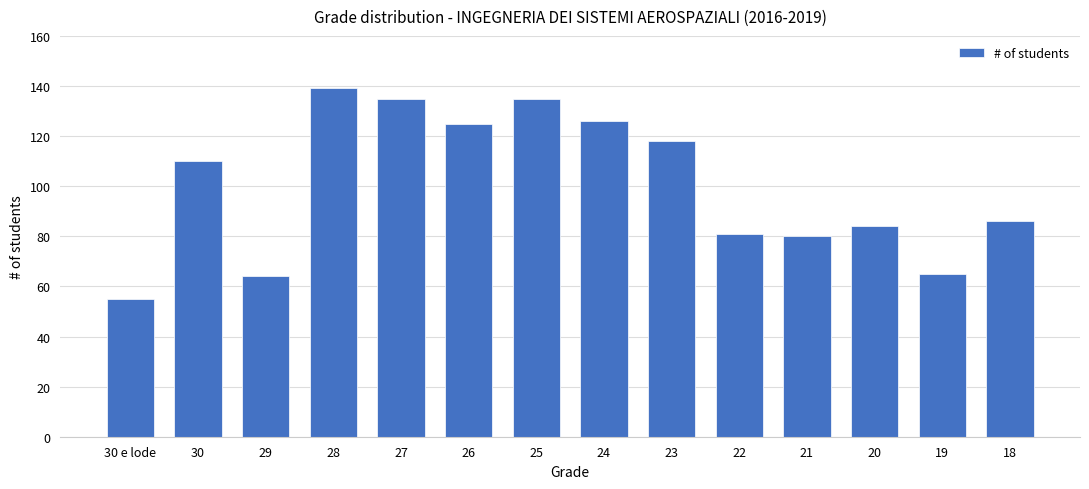

The chart shows a value of 28 at 29. True or false?

False